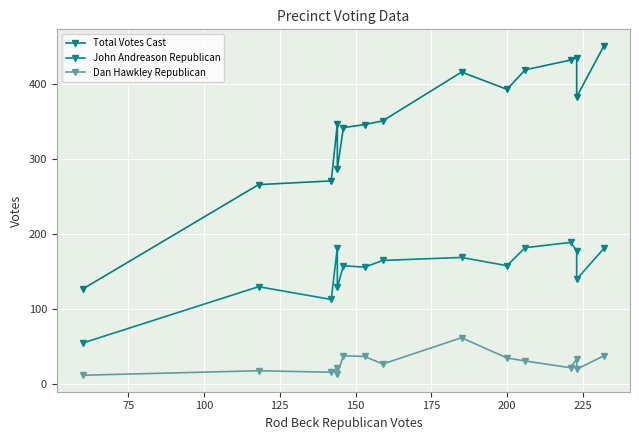

The Total Votes Cast series shows 230 at 13. True or false?

False